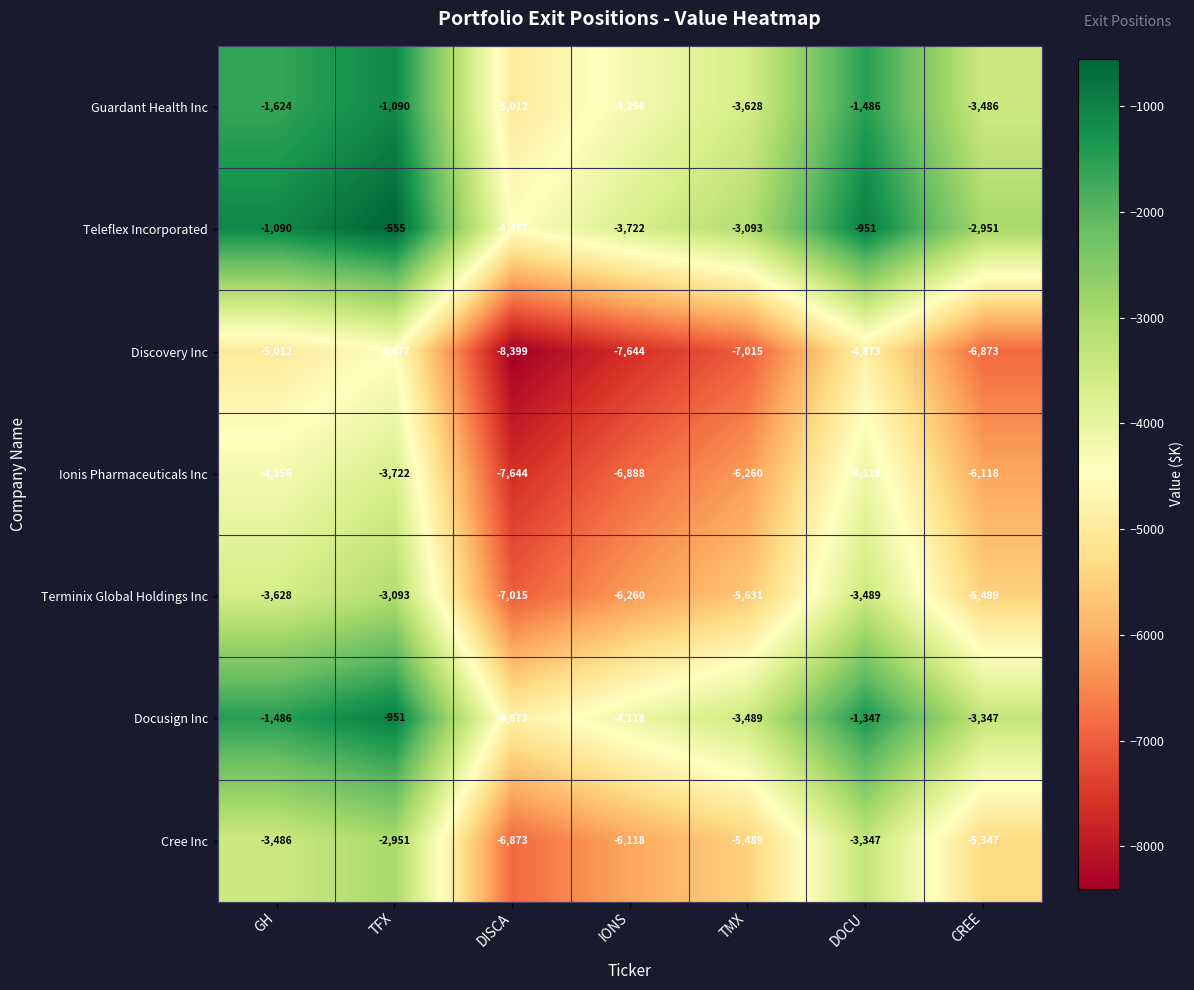

How many categories are shown in the chart?

7